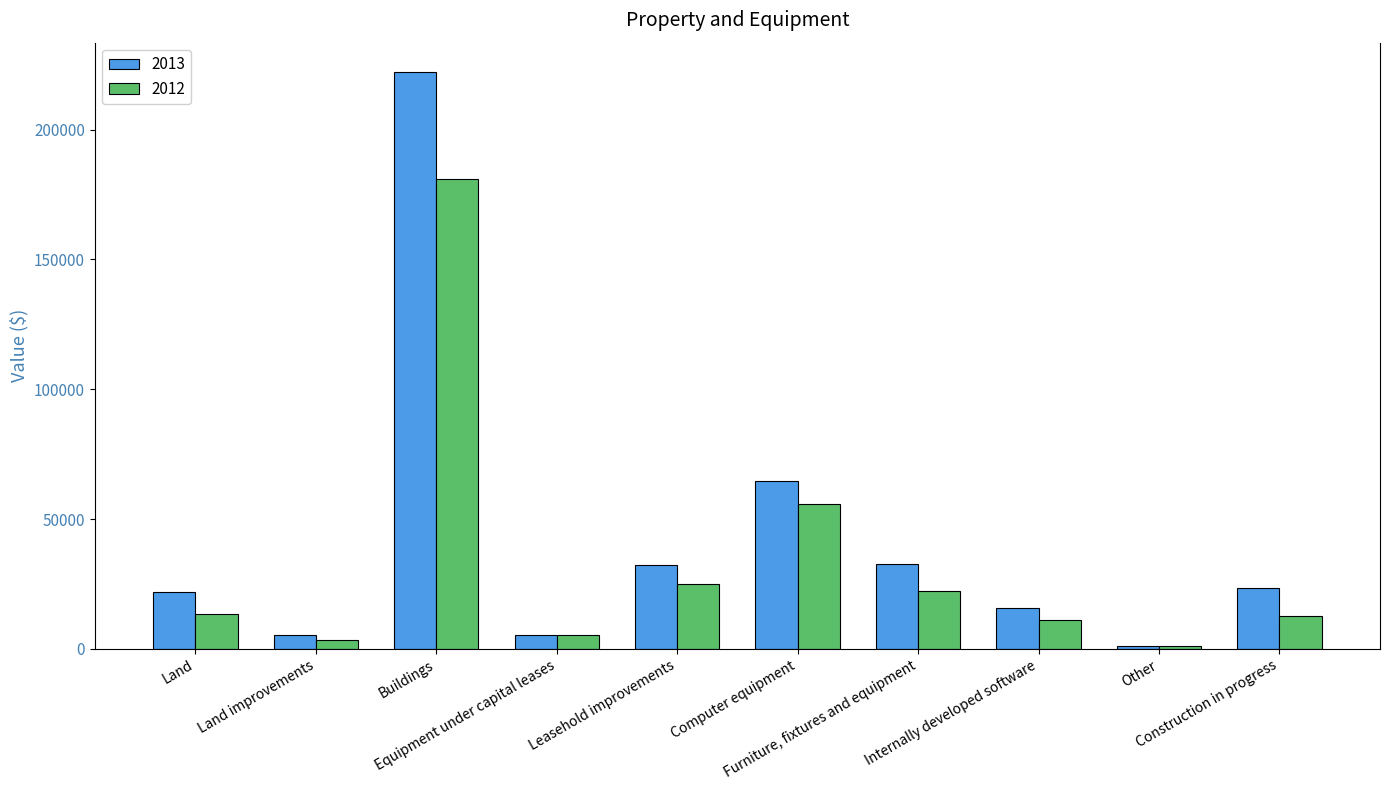

What is the label of the 8th bar from the right?

Buildings